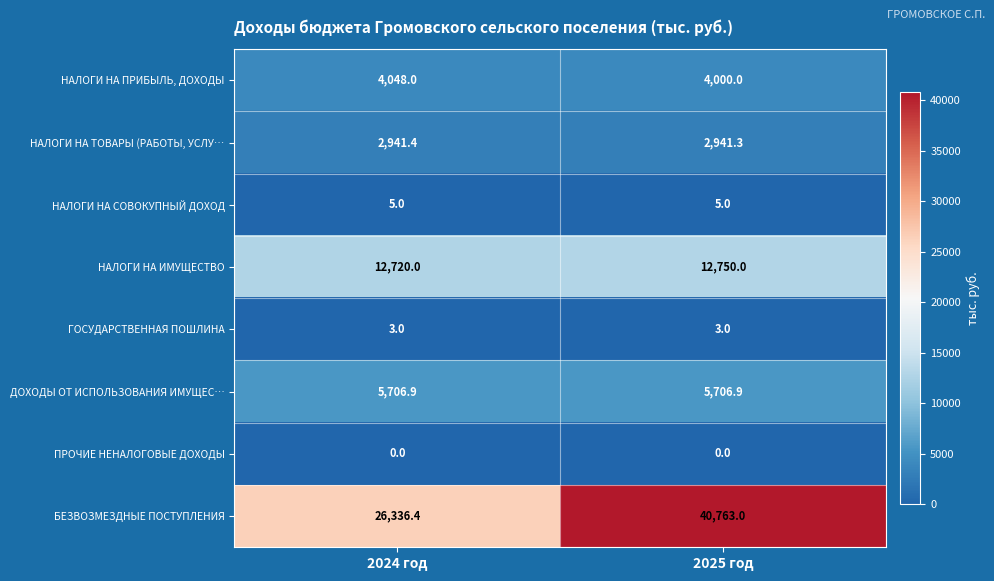

Count the number of data series in this chart.

8